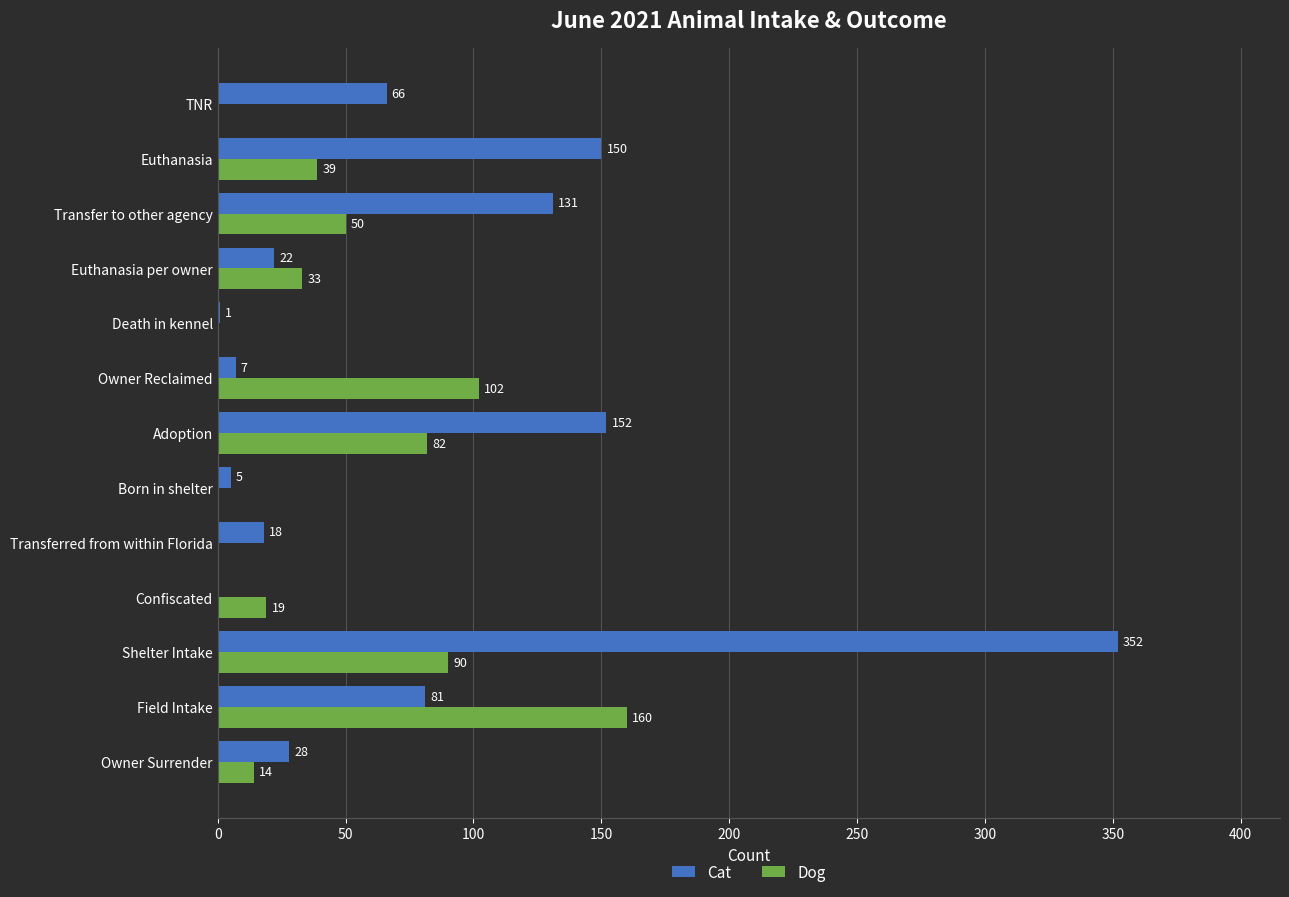

At which category is the sum across all series the highest?

Shelter Intake